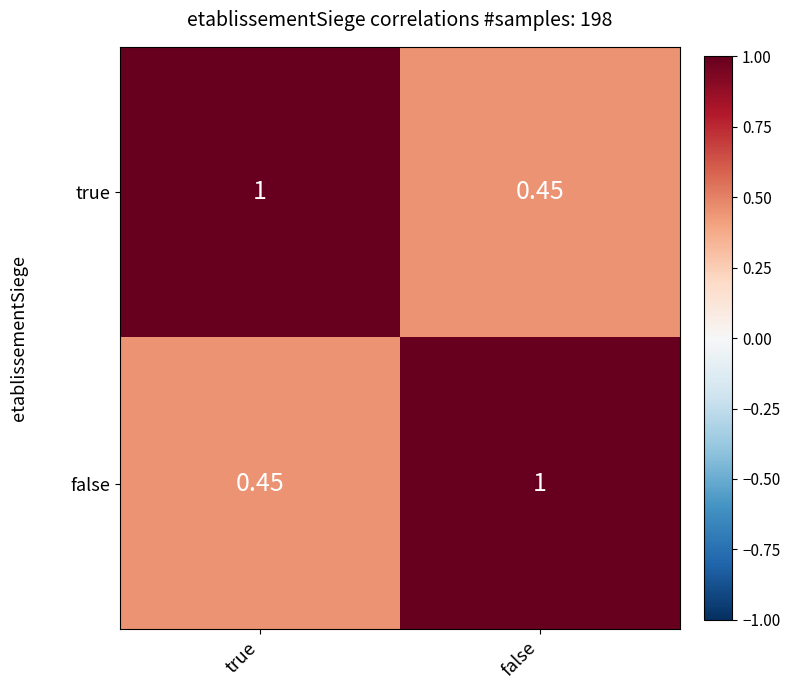

Rank the categories by true value from lowest to highest.

false, true